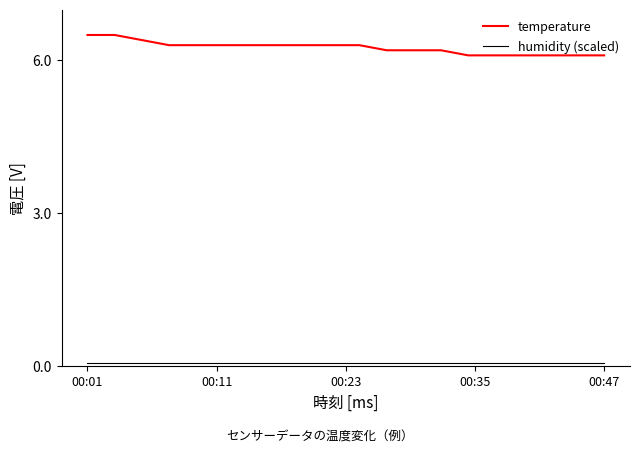

What is the lowest value of the temperature series?

6.1